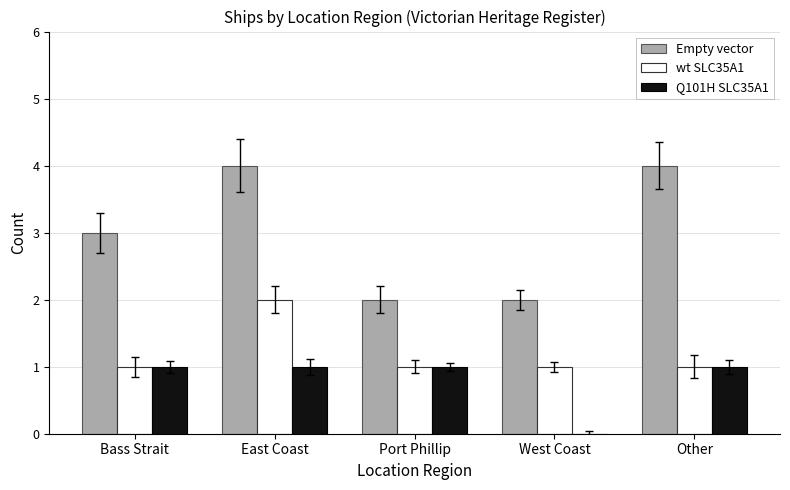

How many groups of bars are there?

5